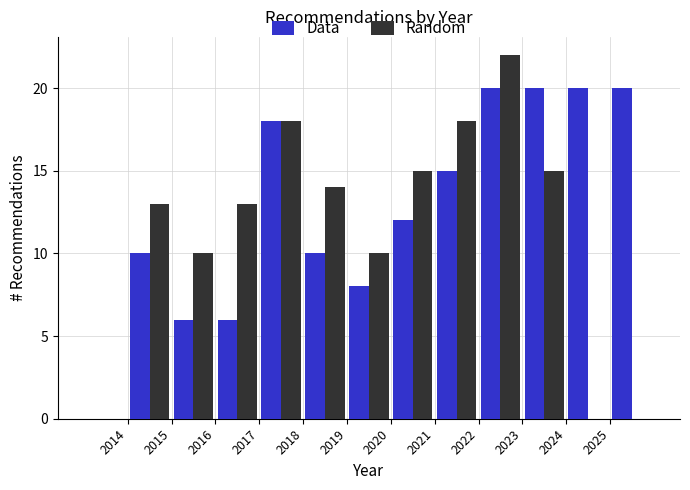

Reading left to right, list every range on the x-axis with the height of the bar of each series over it. The values are not printed on the chart, so give them approximately, as read against the axis.

2013 to 2014: Data=0	Random=0
2014 to 2015: Data=10	Random=13
2015 to 2016: Data=6	Random=10
2016 to 2017: Data=6	Random=13
2017 to 2018: Data=18	Random=18
2018 to 2019: Data=10	Random=14
2019 to 2020: Data=8	Random=10
2020 to 2021: Data=12	Random=15
2021 to 2022: Data=15	Random=18
2022 to 2023: Data=20	Random=22
2023 to 2024: Data=20	Random=15
2024 to 2025: Data=20	Random=0
2025 to 2026: Data=20	Random=0